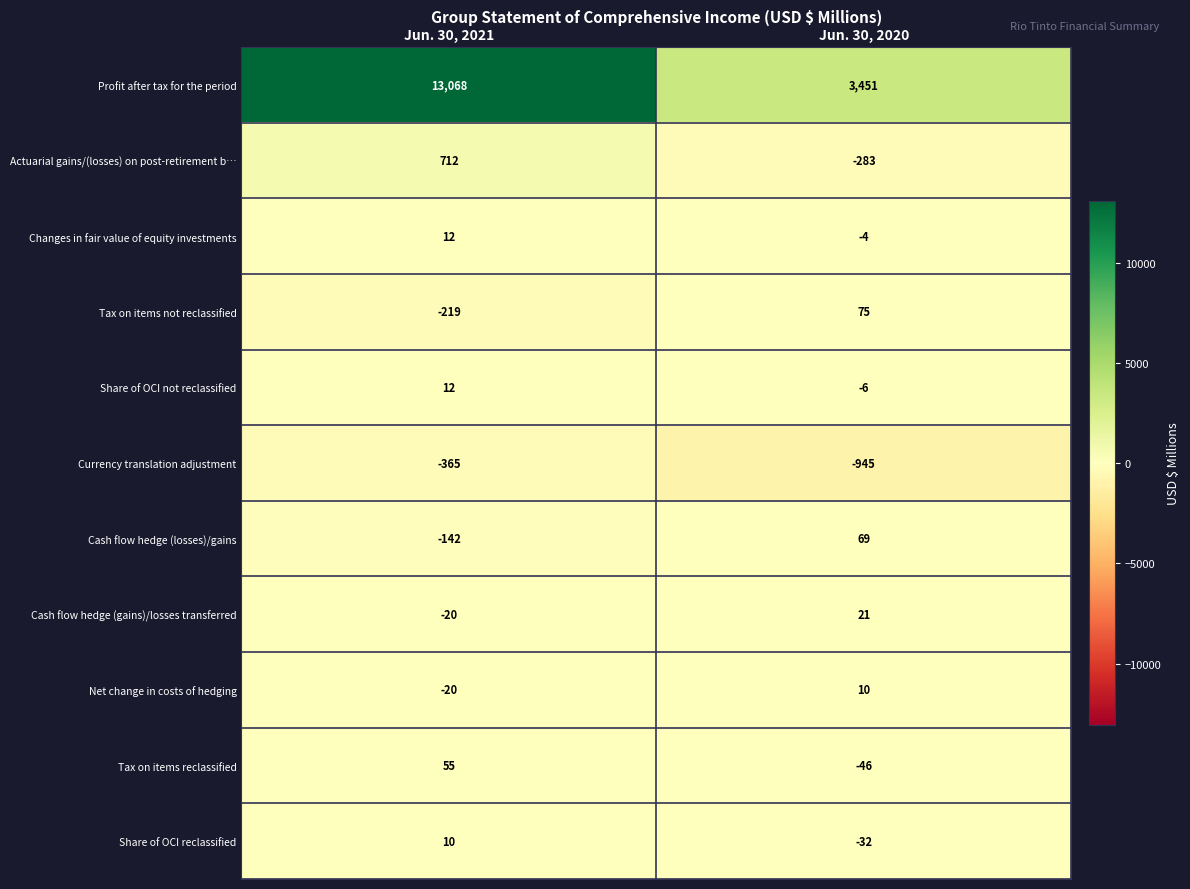

What is the spread (max minus min) of values at Jun. 30, 2021?

13433